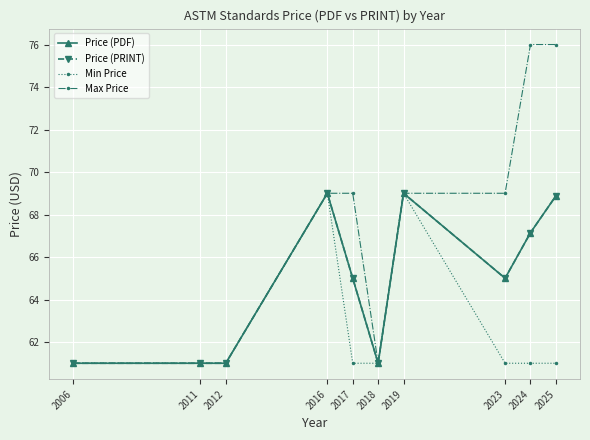

Rank the categories by Price (PDF) value from highest to lowest.

2016, 2019, 2025, 2024, 2017, 2023, 2006, 2011, 2012, 2018